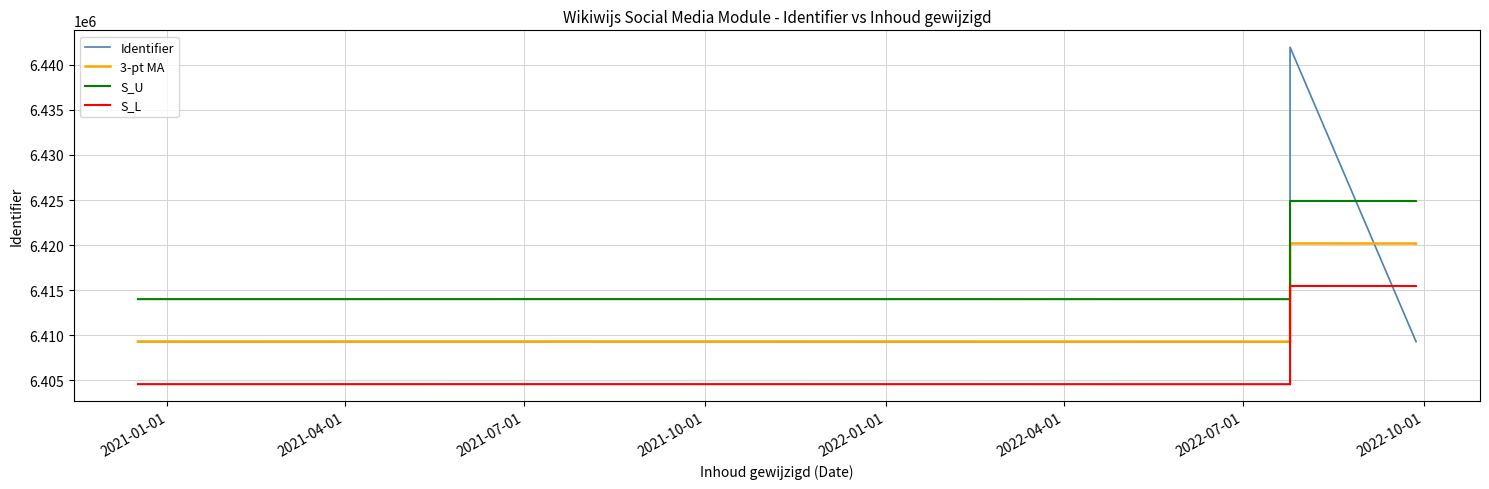

What are all the series names shown in the legend?

Identifier, 3-pt MA, S_U, S_L